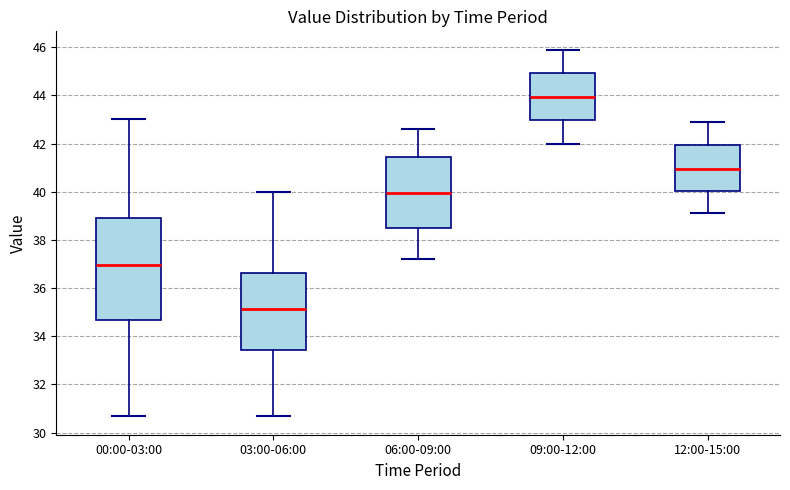

Where does the lower whisker of the box for 12:00-15:00 end on the y-axis? The values are not printed on the chart, so give them approximately, as read against the axis.

39.2